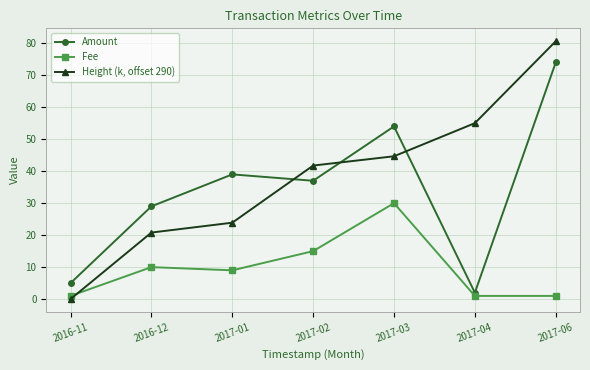

What is the label of the 2nd point from the right?

2017-04